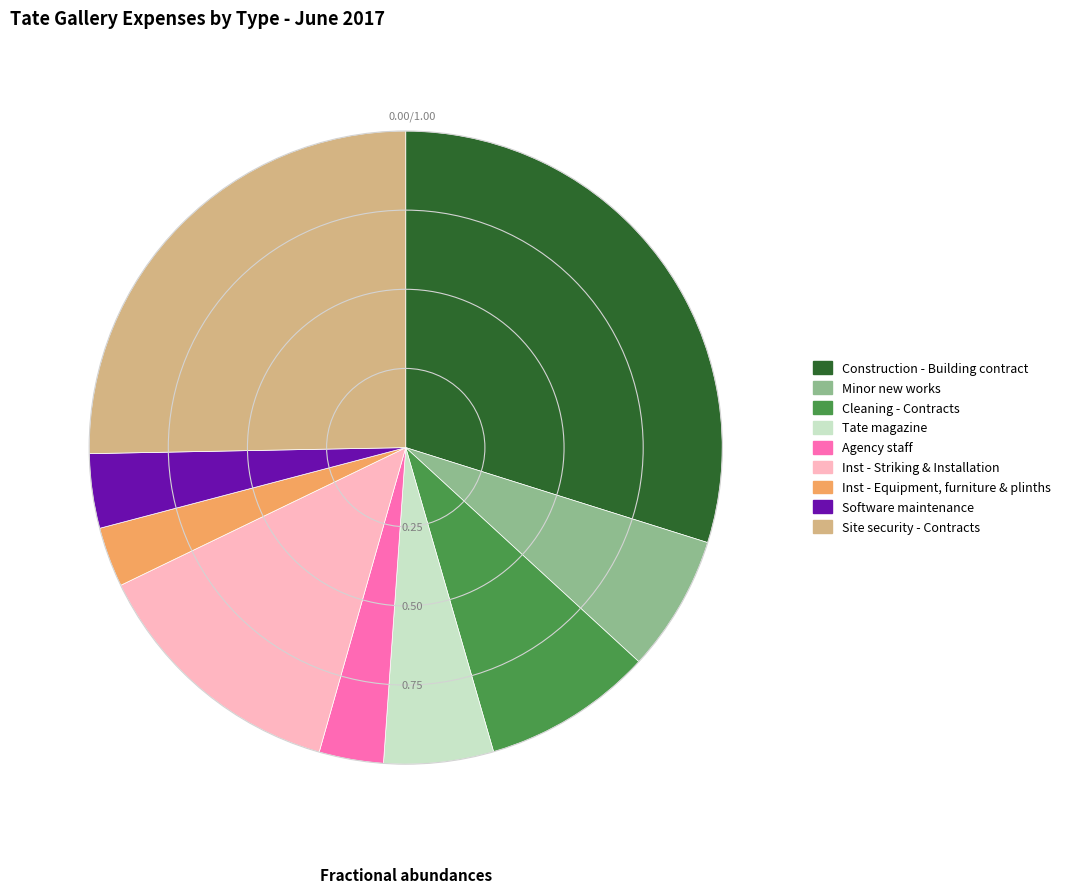

What is the ratio of the value at Cleaning - Contracts to the value at Minor new works?

1.2